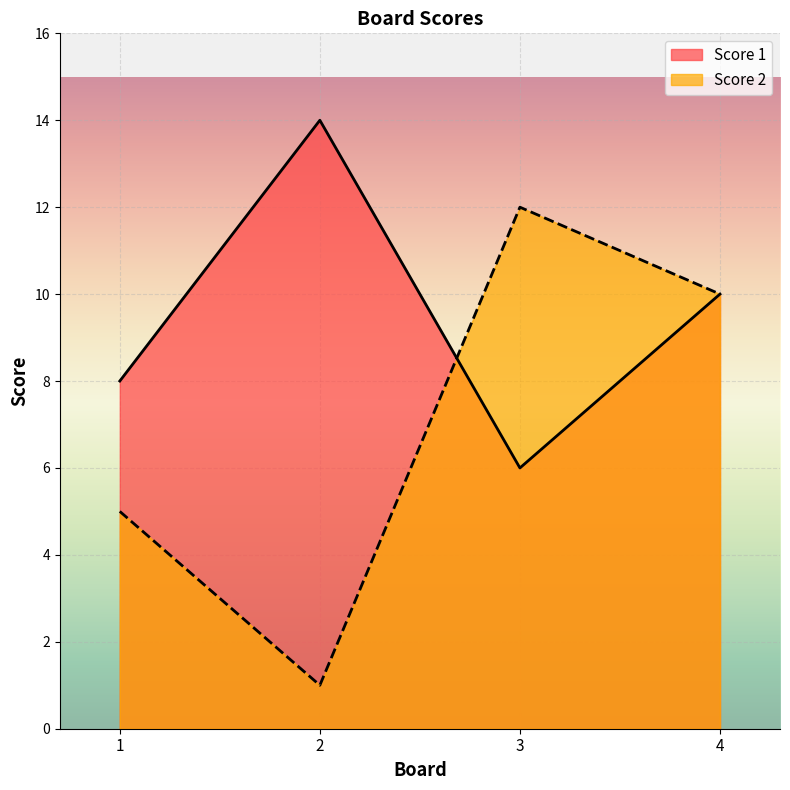

Reading left to right, what are all the values shown in this chart?

Score 1: 1=8	2=14	3=6	4=10
Score 2: 1=5	2=1	3=12	4=10